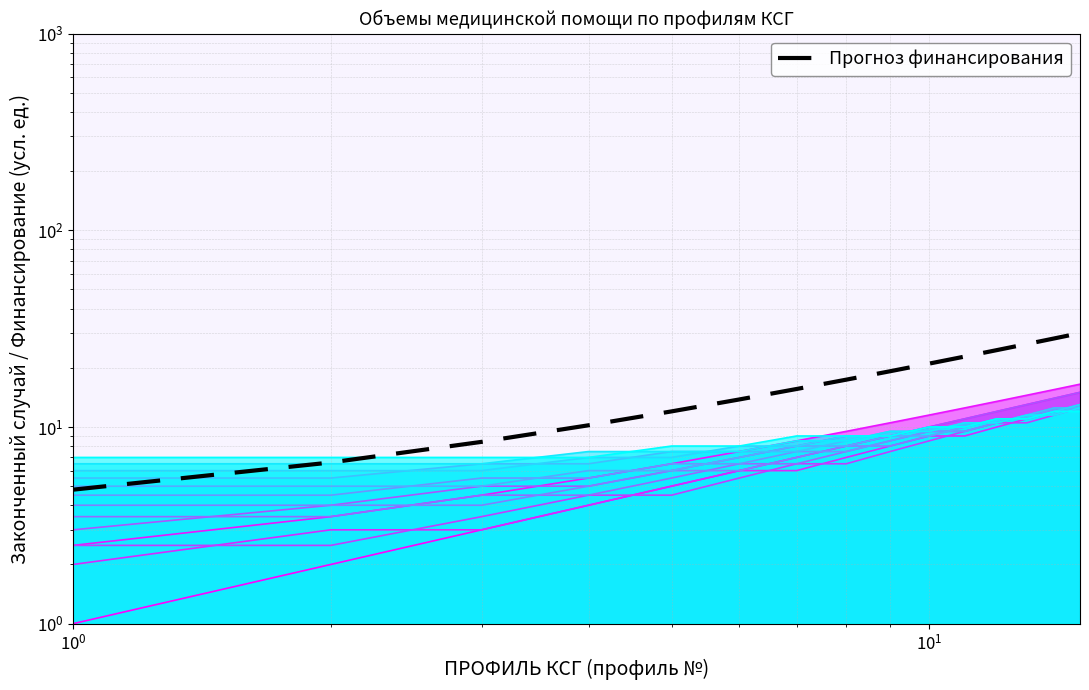

True or false: there are more than 1 points higher than both neighbors.

False